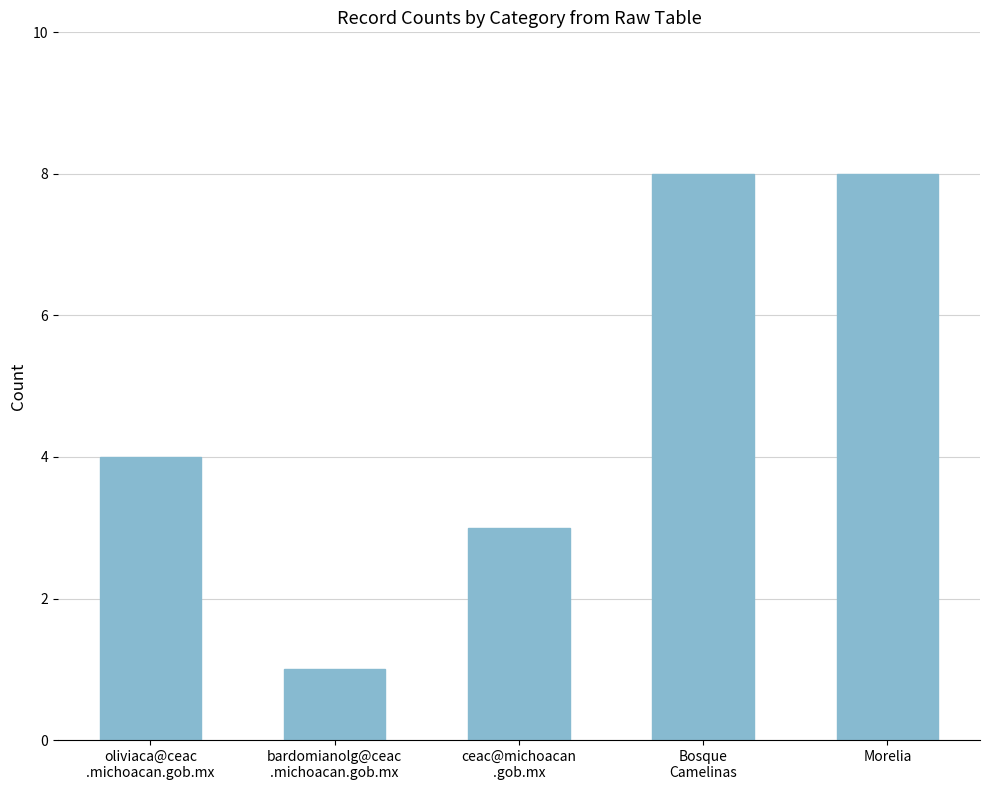

What is the sum of all values?

24